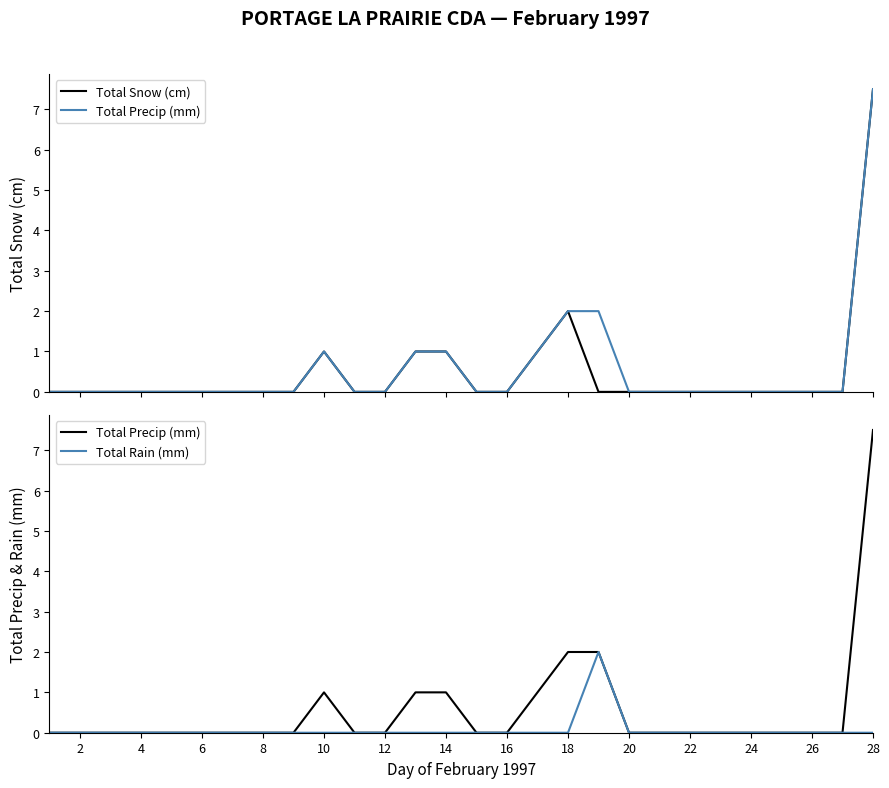

How many lines are shown in the chart?

3